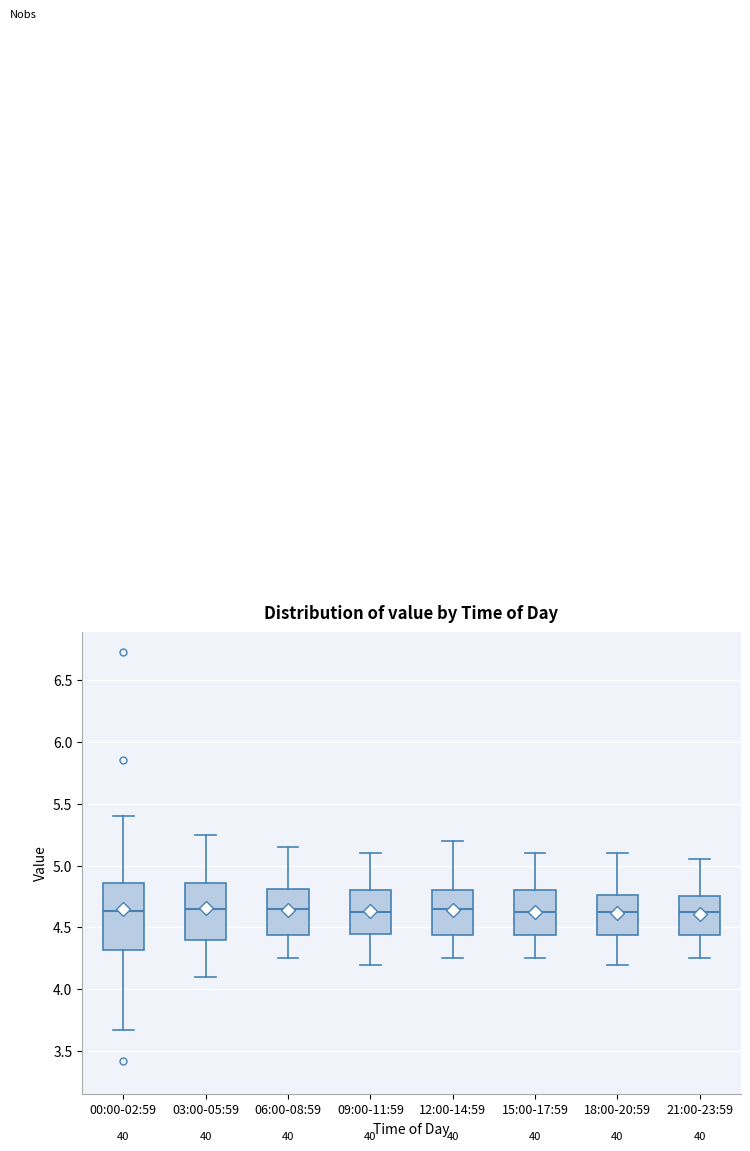

Reading left to right, transcribe this box plot: for each box, give where its median line is, the range the box spans, and where its two whiskers end, as read against the y-axis. The values are not printed on the chart, so give them approximately, as read against the axis.

00:00-02:59: median 4.65, box 4.30 to 4.85, whiskers 3.65 to 5.40
03:00-05:59: median 4.65, box 4.40 to 4.85, whiskers 4.10 to 5.25
06:00-08:59: median 4.65, box 4.45 to 4.80, whiskers 4.25 to 5.15
09:00-11:59: median 4.65, box 4.45 to 4.80, whiskers 4.20 to 5.10
12:00-14:59: median 4.65, box 4.45 to 4.80, whiskers 4.25 to 5.20
15:00-17:59: median 4.65, box 4.45 to 4.80, whiskers 4.25 to 5.10
18:00-20:59: median 4.65, box 4.45 to 4.75, whiskers 4.20 to 5.10
21:00-23:59: median 4.65, box 4.45 to 4.75, whiskers 4.25 to 5.05